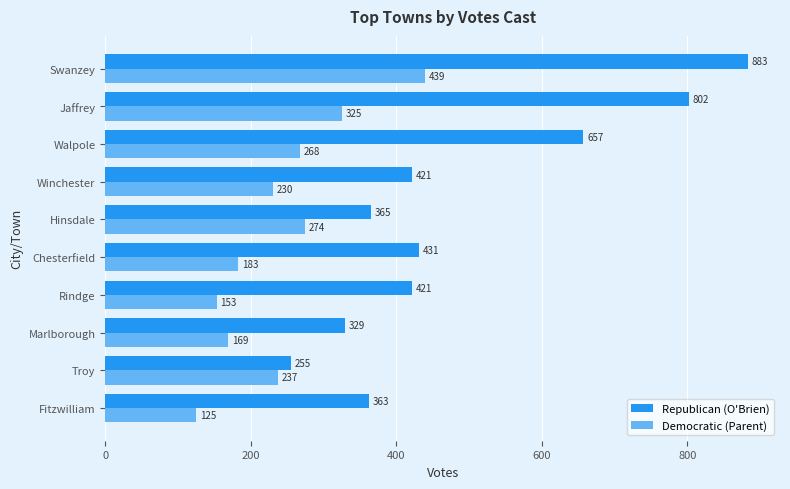

What is the total value across all series at Fitzwilliam?

488